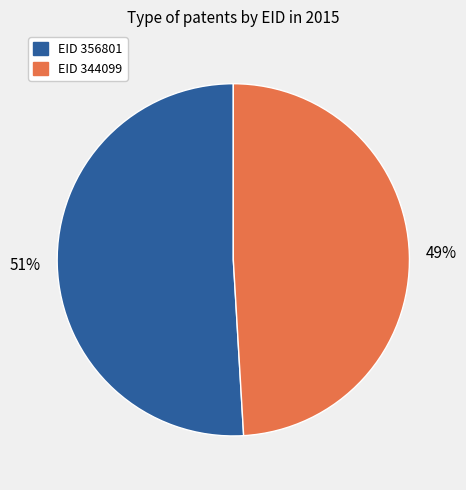

Is there a majority slice in this chart?

Yes